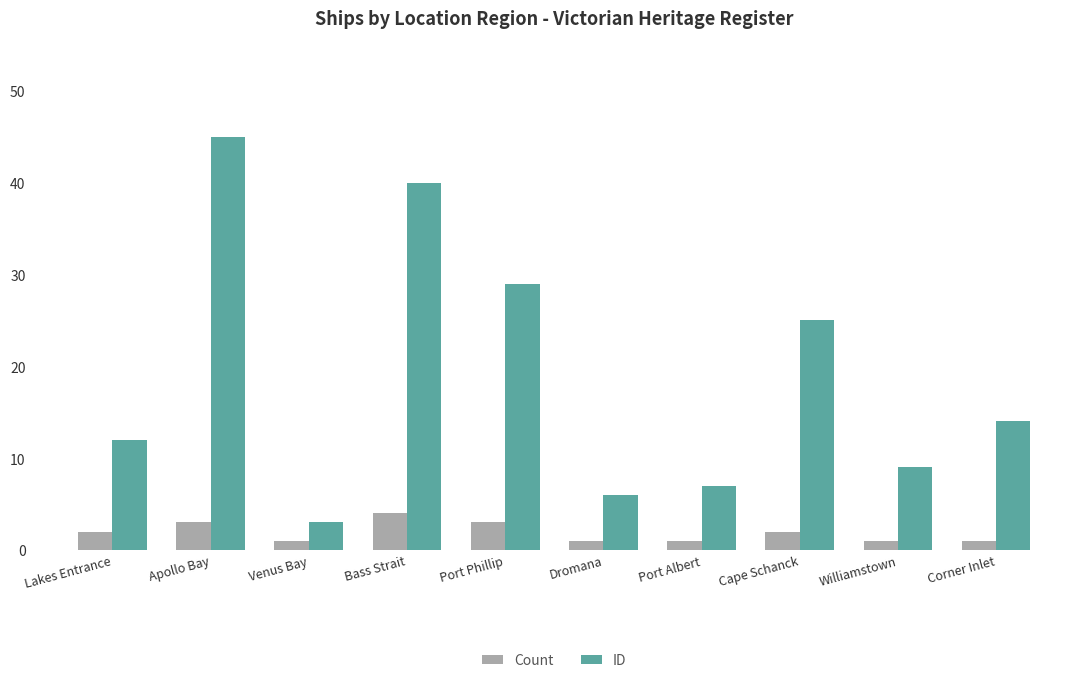

Rank the series by their maximum value, from lowest to highest.

Count, ID